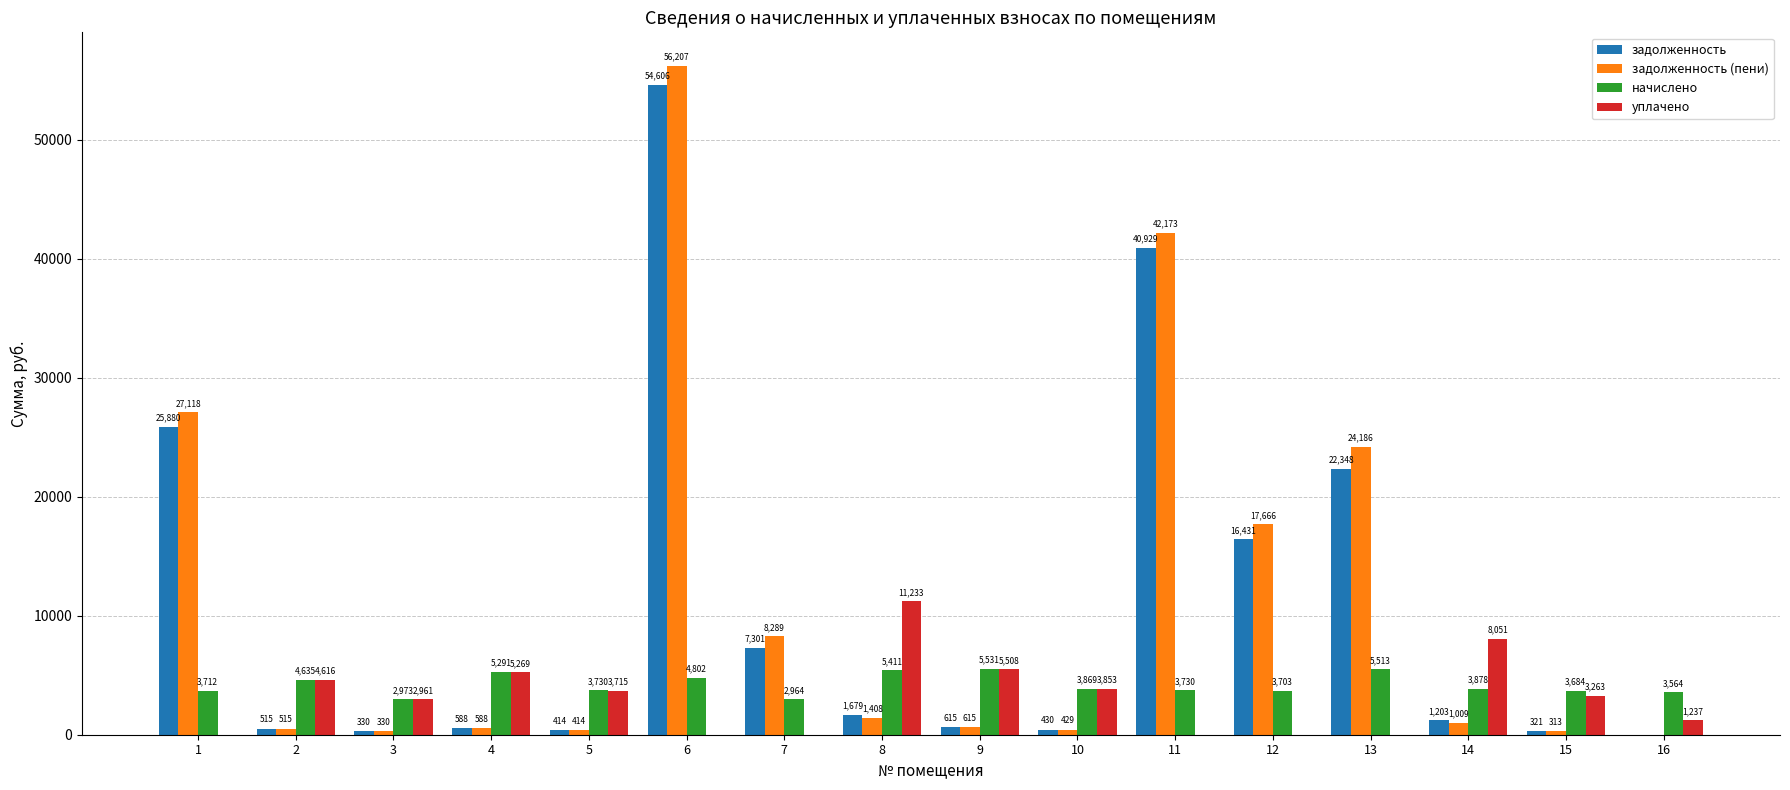

Which series changed the most between 8 and 13?

задолженность (пени)